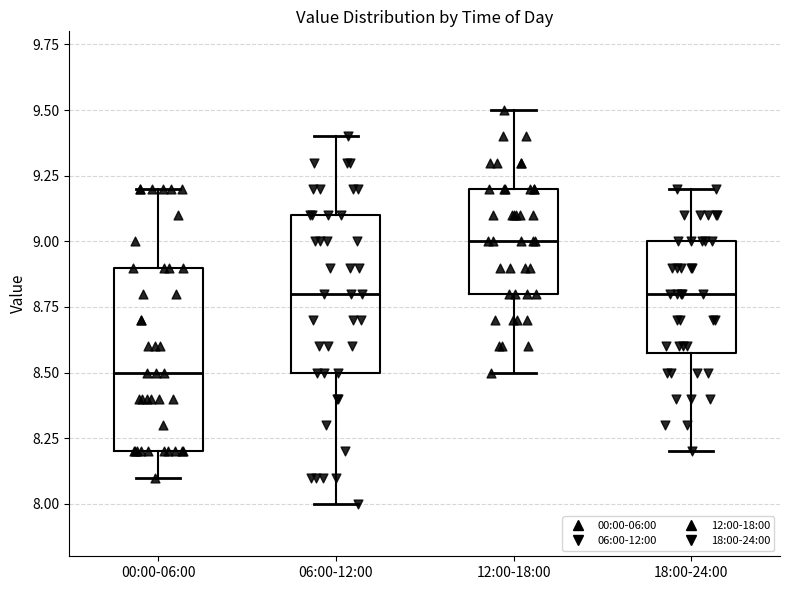

Where does the median line of the box for 18:00-24:00 sit on the y-axis? The values are not printed on the chart, so give them approximately, as read against the axis.

8.8